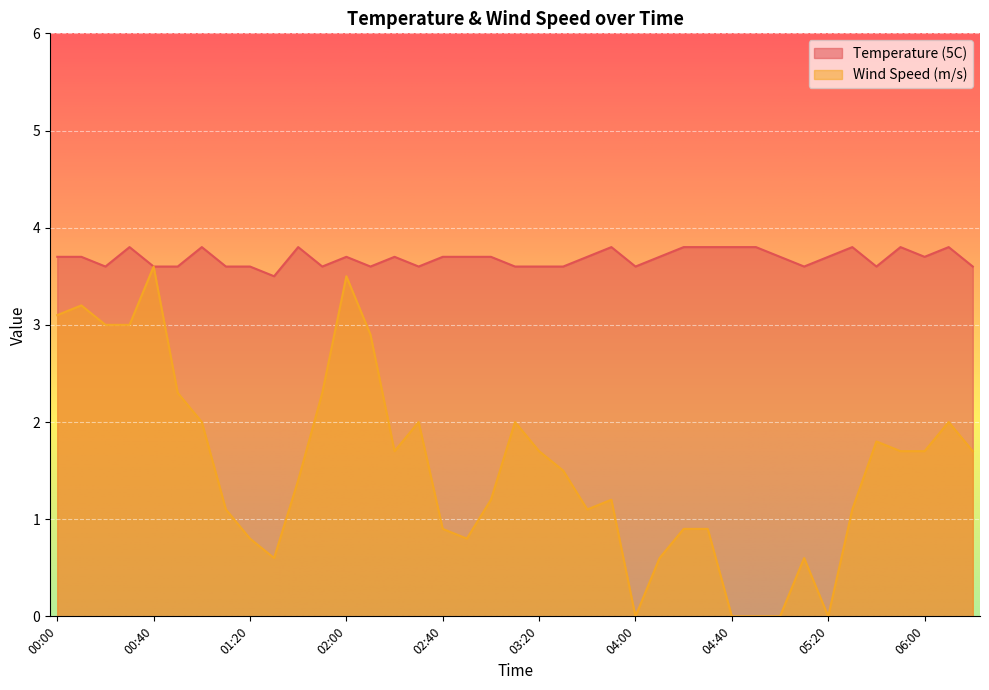

The value of Wind Speed (m/s) at 04:10 is 1.1. True or false?

False